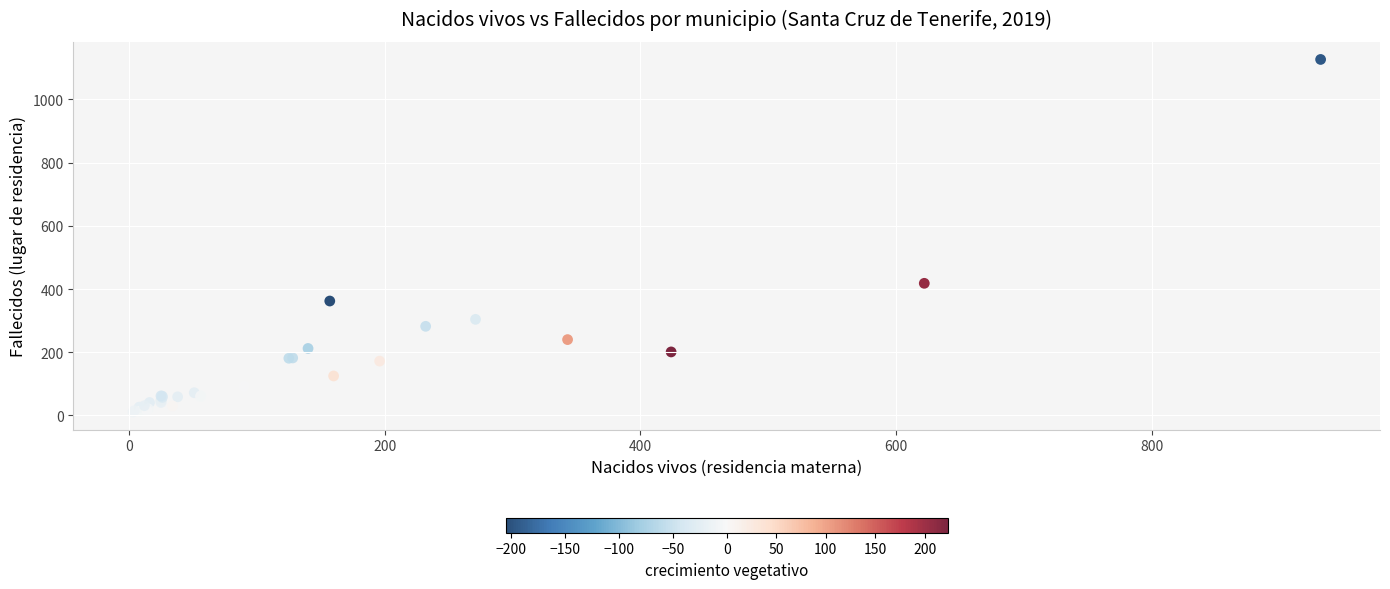

What Y value in the scatter plot is closest to 568?

418